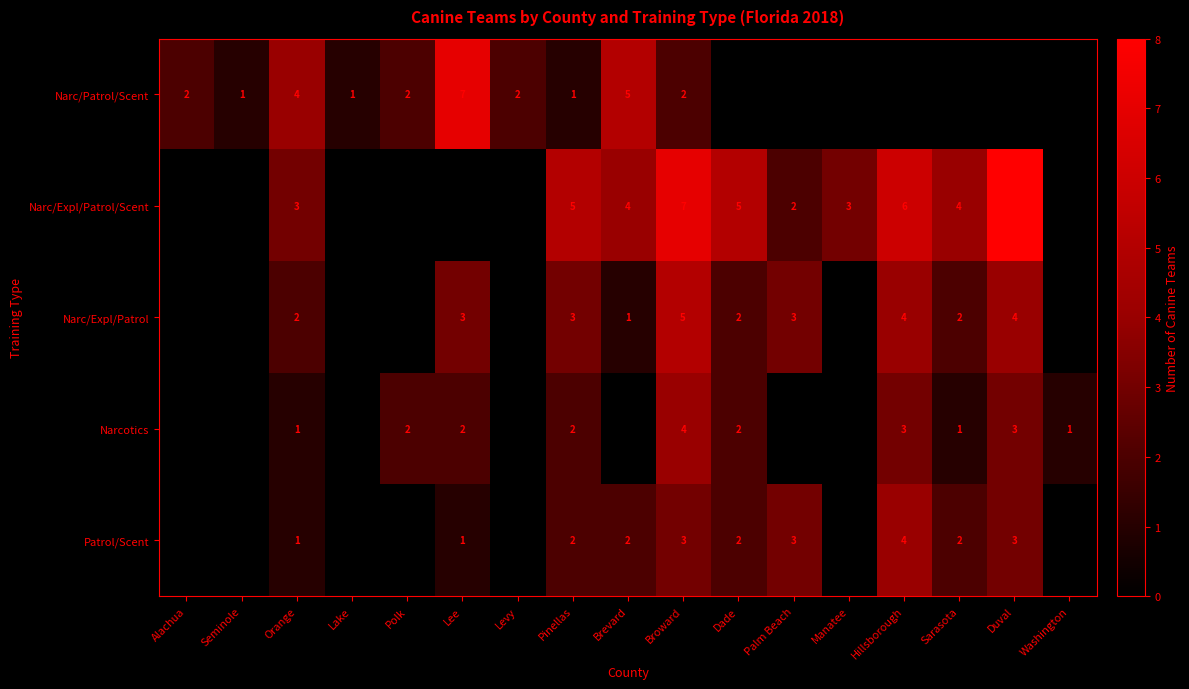

Is it true that Narc/Expl/Patrol equals 3 at Lee?

True